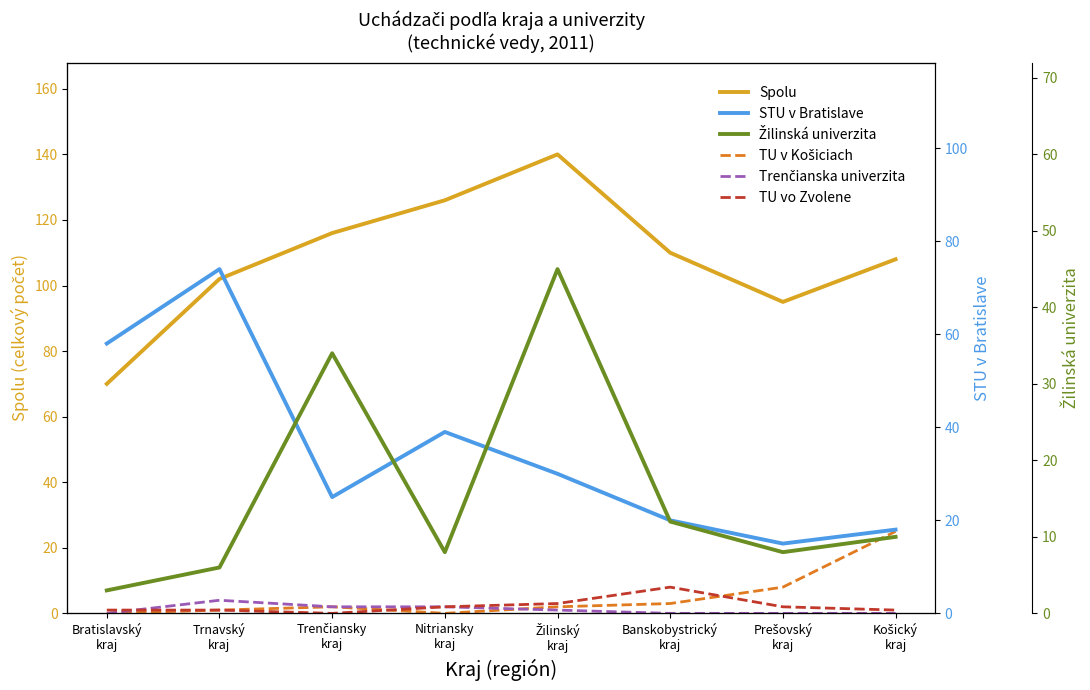

What is the maximum value shown in the chart?

140